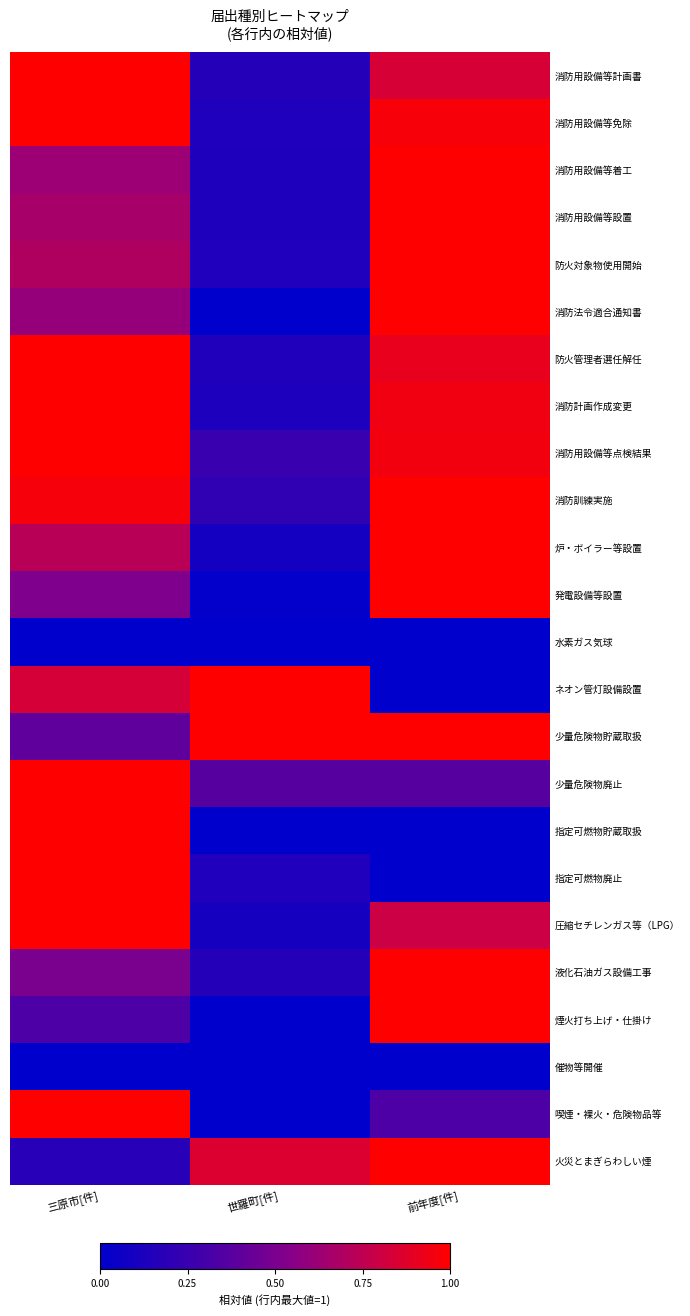

Rank the series by their maximum value, from highest to lowest.

消防用設備等計画書, 消防用設備等免除, 消防用設備等着工, 消防用設備等設置, 防火対象物使用開始, 消防法令適合通知書, 防火管理者選任解任, 消防計画作成変更, 消防用設備等点検結果, 消防訓練実施, 炉・ボイラー等設置, 発電設備等設置, ネオン管灯設備設置, 少量危険物貯蔵取扱, 少量危険物廃止, 指定可燃物貯蔵取扱, 指定可燃物廃止, 圧縮セチレンガス等（LPG）, 液化石油ガス設備工事, 煙火打ち上げ・仕掛け, 喫煙・裸火・危険物品等, 火災とまぎらわしい煙, 水素ガス気球, 催物等開催